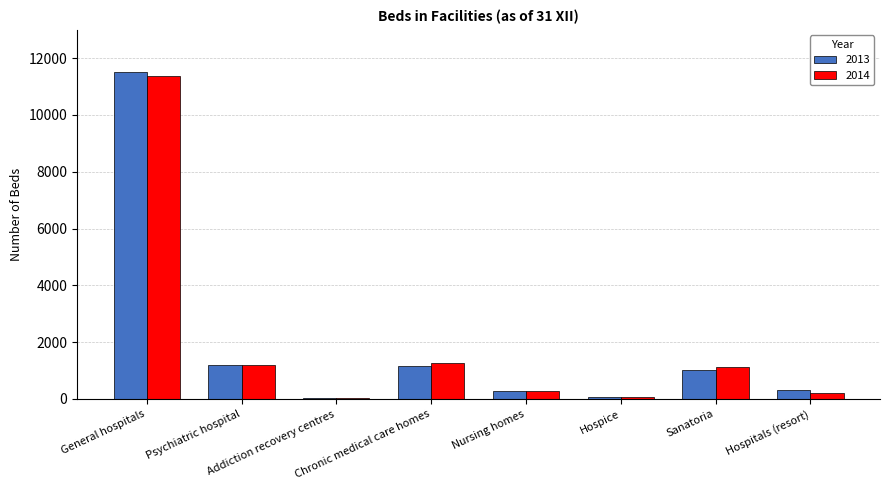

What is the sum of the 2013 values at Chronic medical care homes and Psychiatric hospital?

2349